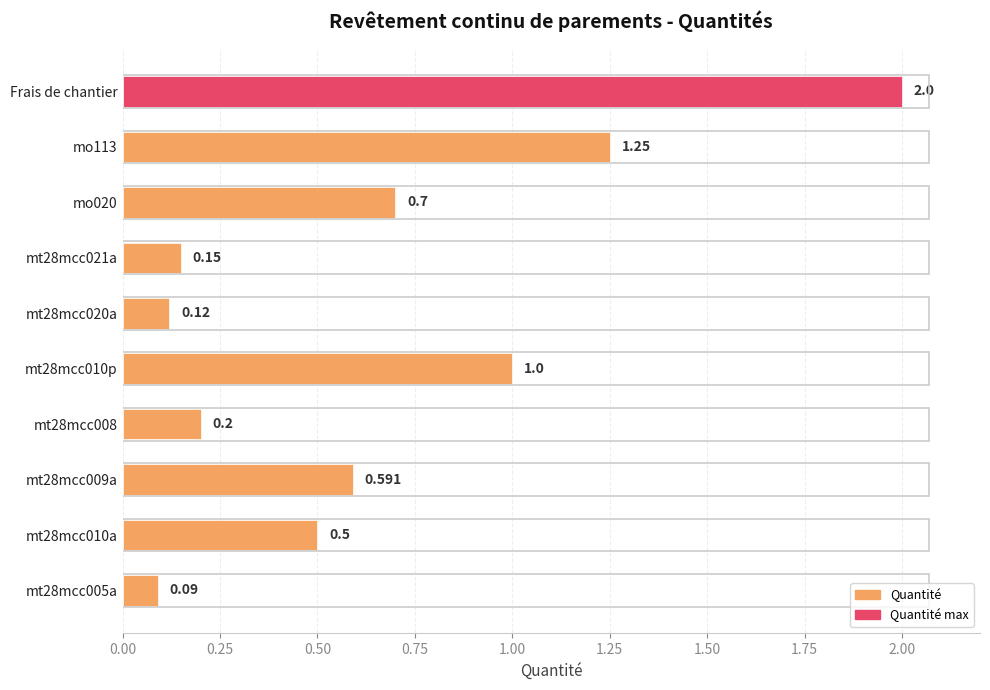

What is the difference between the maximum and minimum values?

1.9